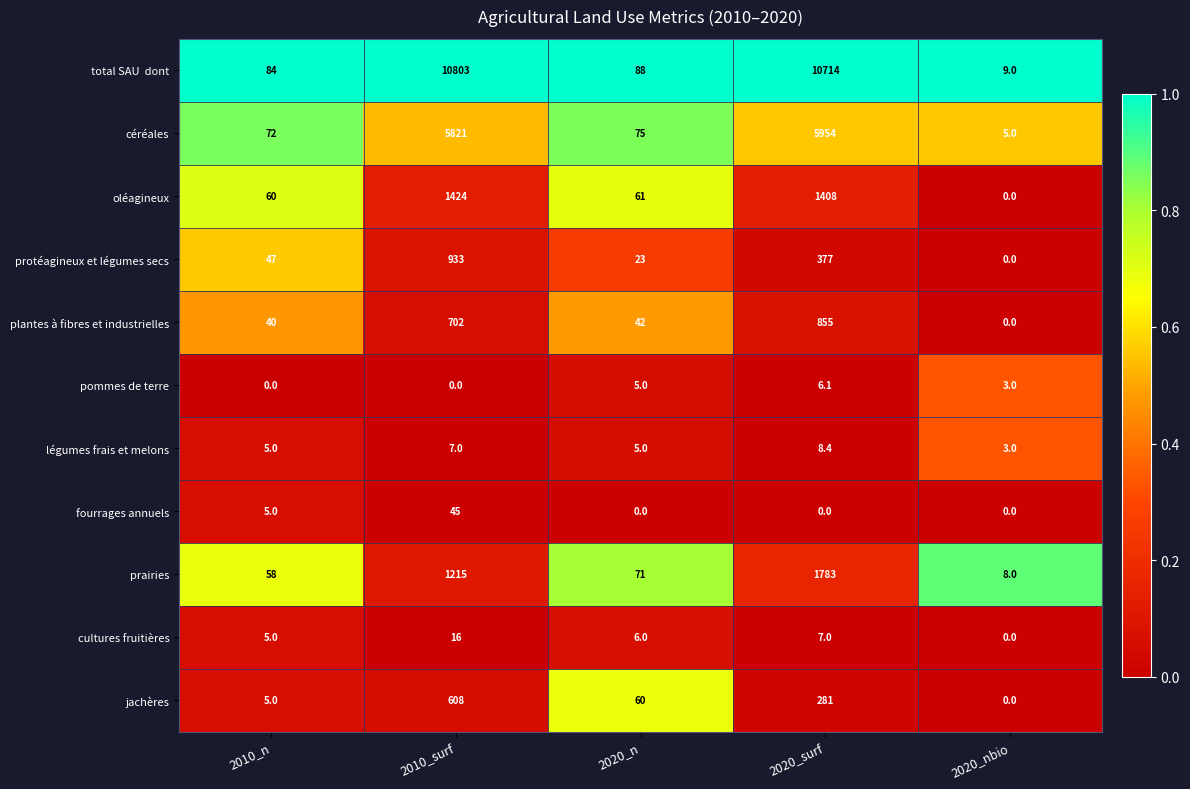

At how many categories does at least one series exceed 0?

5